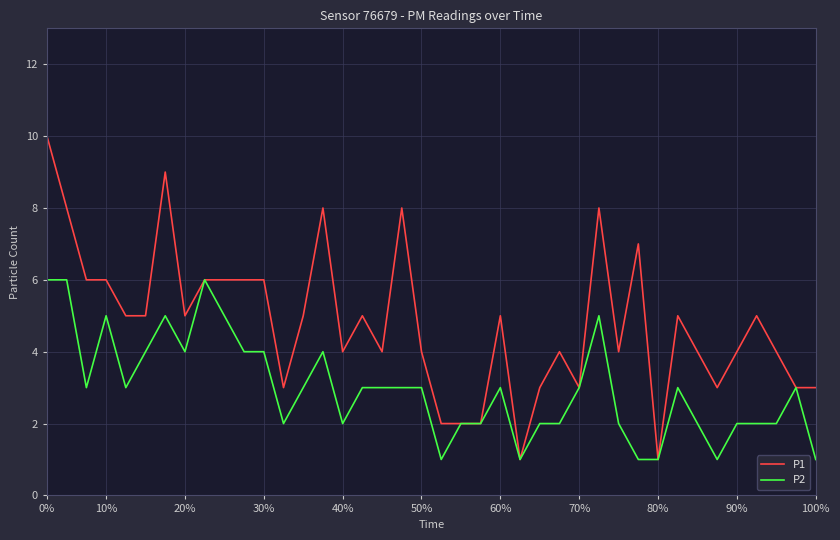

Rank the series by their maximum value, from lowest to highest.

P2, P1